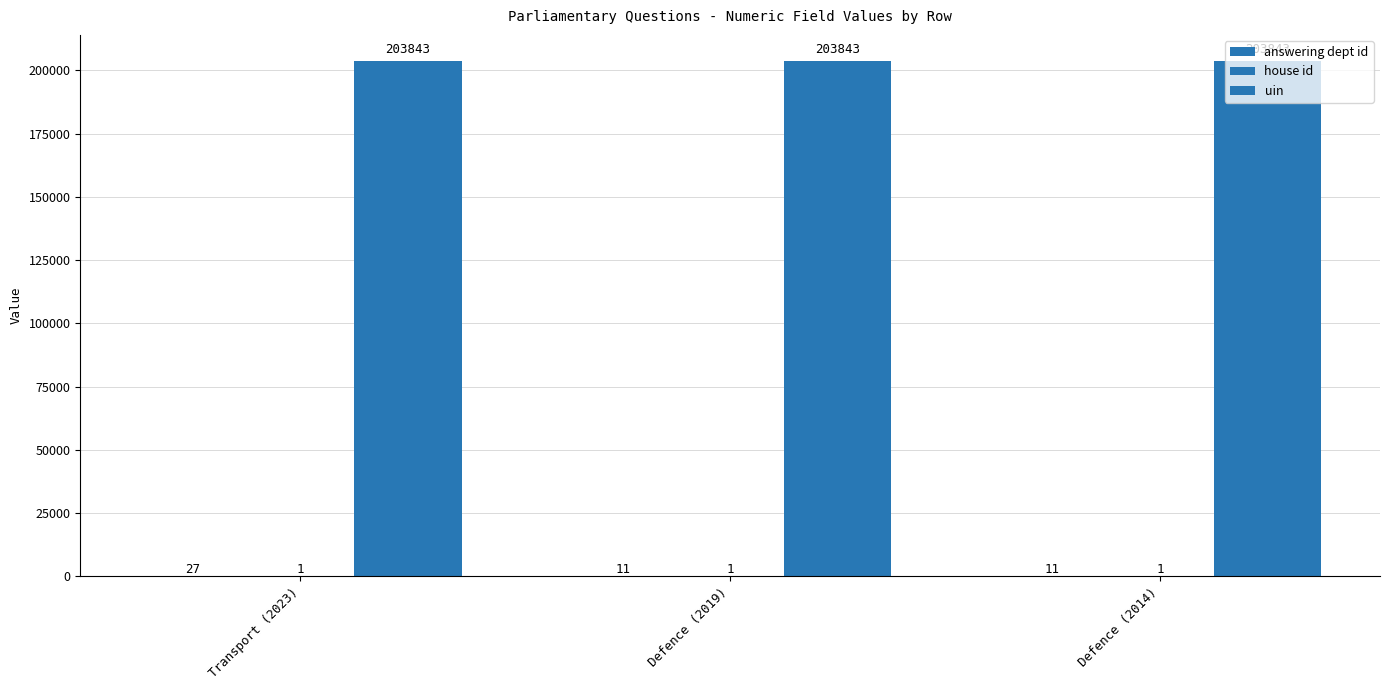

What is the sum of the house id values at Defence (2019) and Transport (2023)?

2